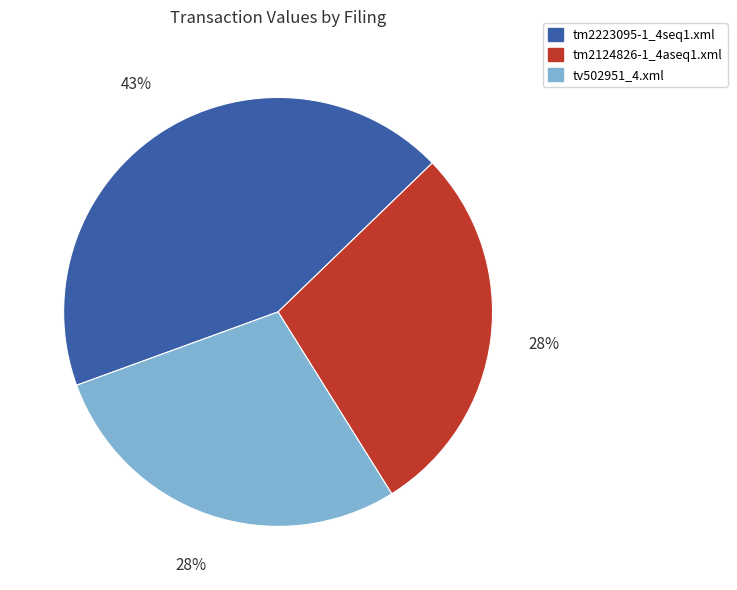

Which has a higher value, tm2124826-1_4aseq1.xml or tm2223095-1_4seq1.xml?

tm2223095-1_4seq1.xml